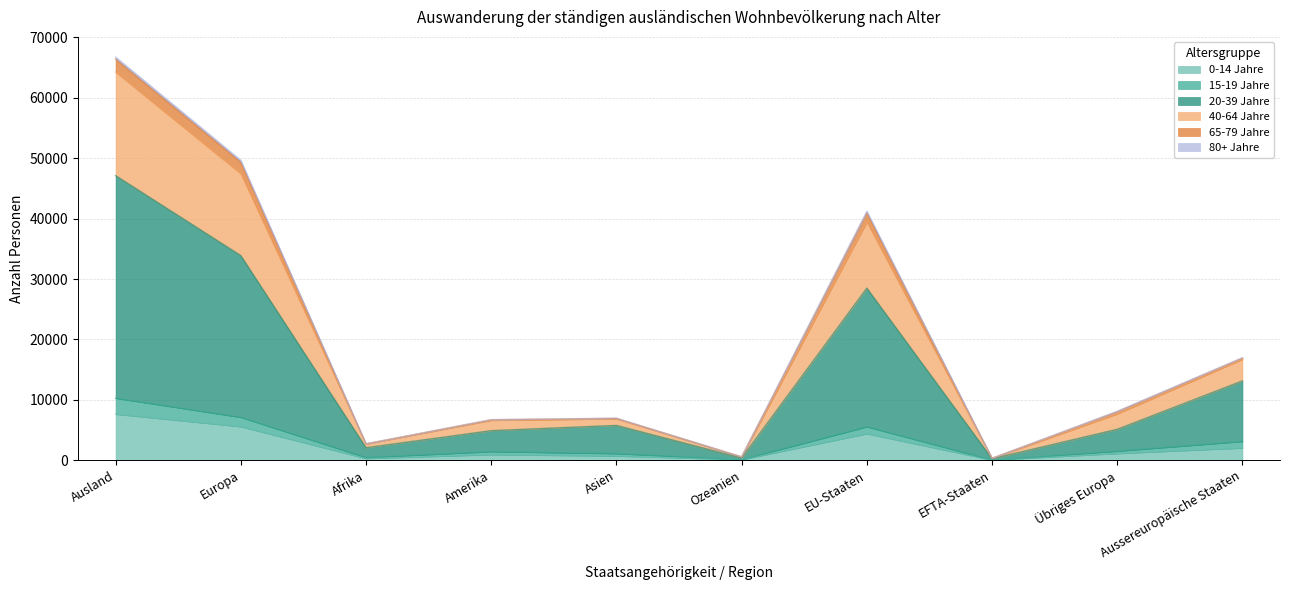

Rank the categories by 0-14 Jahre value from lowest to highest.

EFTA-Staaten, Ozeanien, Afrika, Asien, Amerika, Übriges Europa, Aussereuropäische Staaten, EU-Staaten, Europa, Ausland